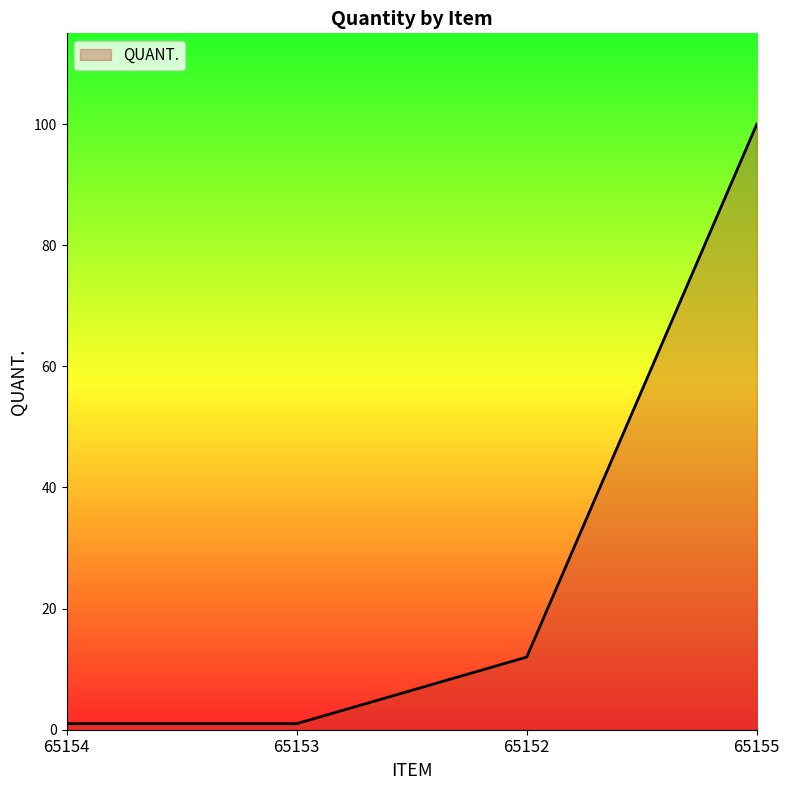

Does the chart display data point markers on the line(s)?

No